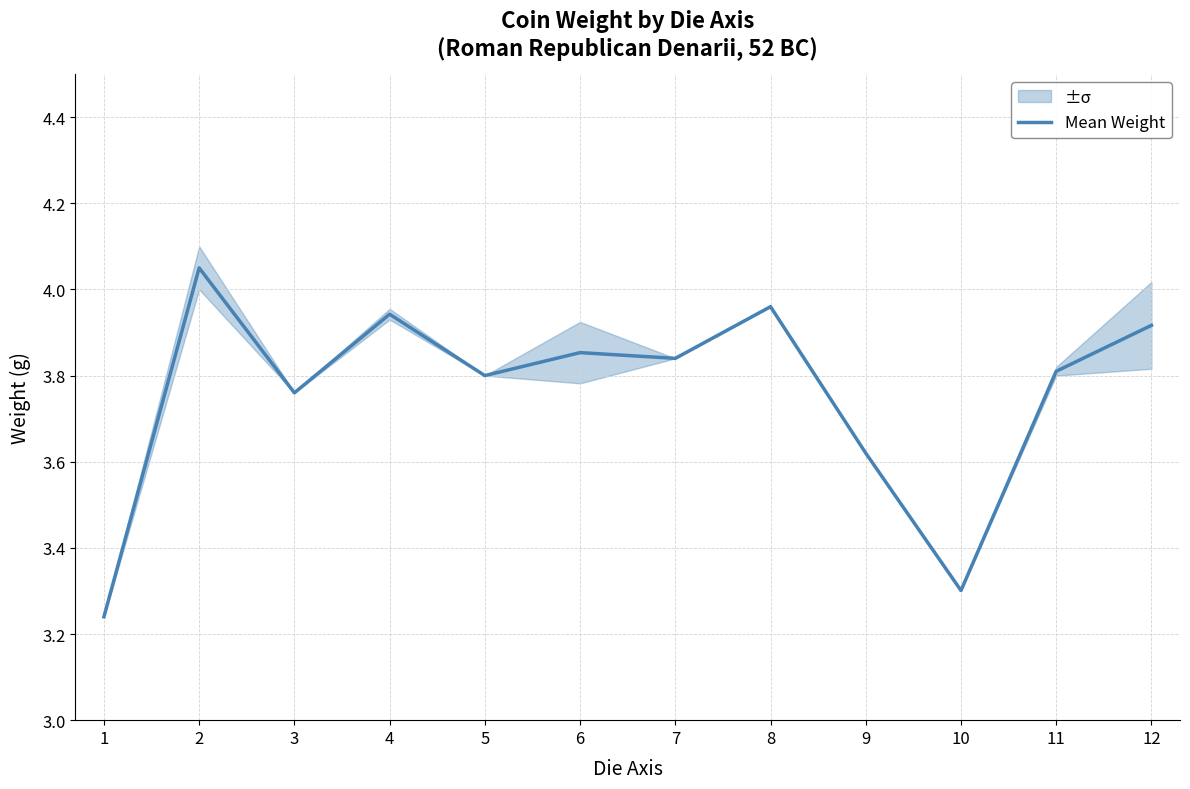

Which has a higher value, 12 or 1?

12